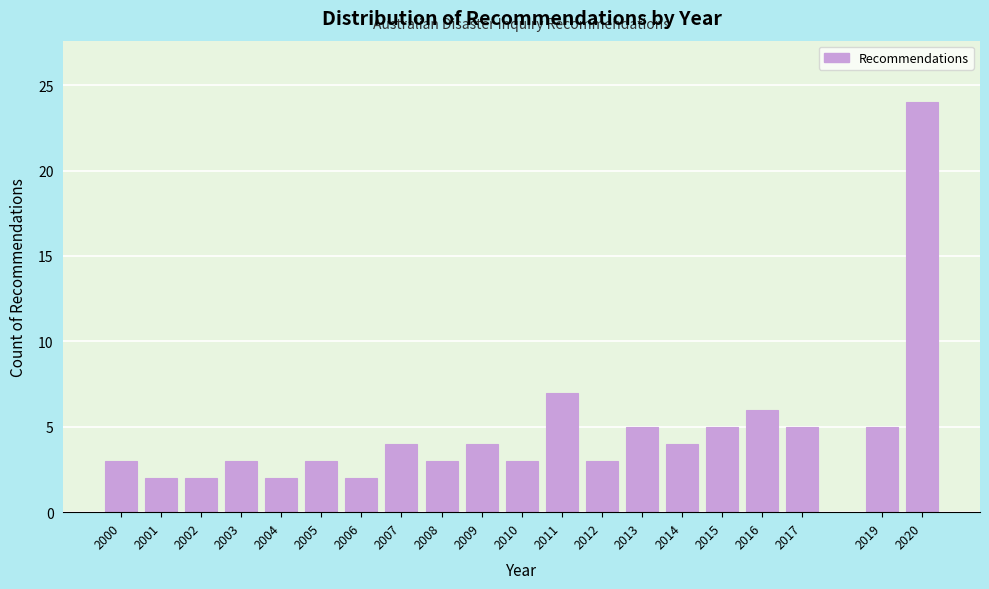

Reading left to right, what are all the values shown in this chart?

3	2	2	3	2	3	2	4	3	4	3	7	3	5	4	5	6	5	5	24